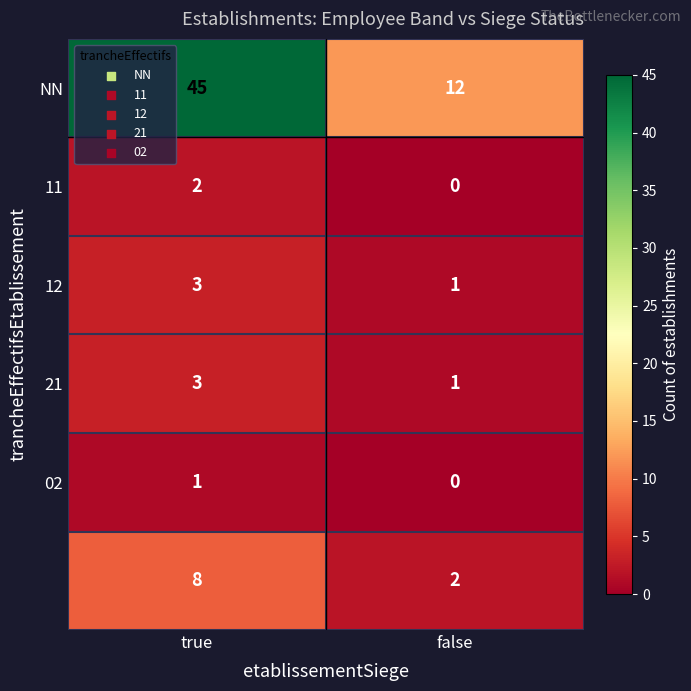

What is the spread (max minus min) of values at true?

44